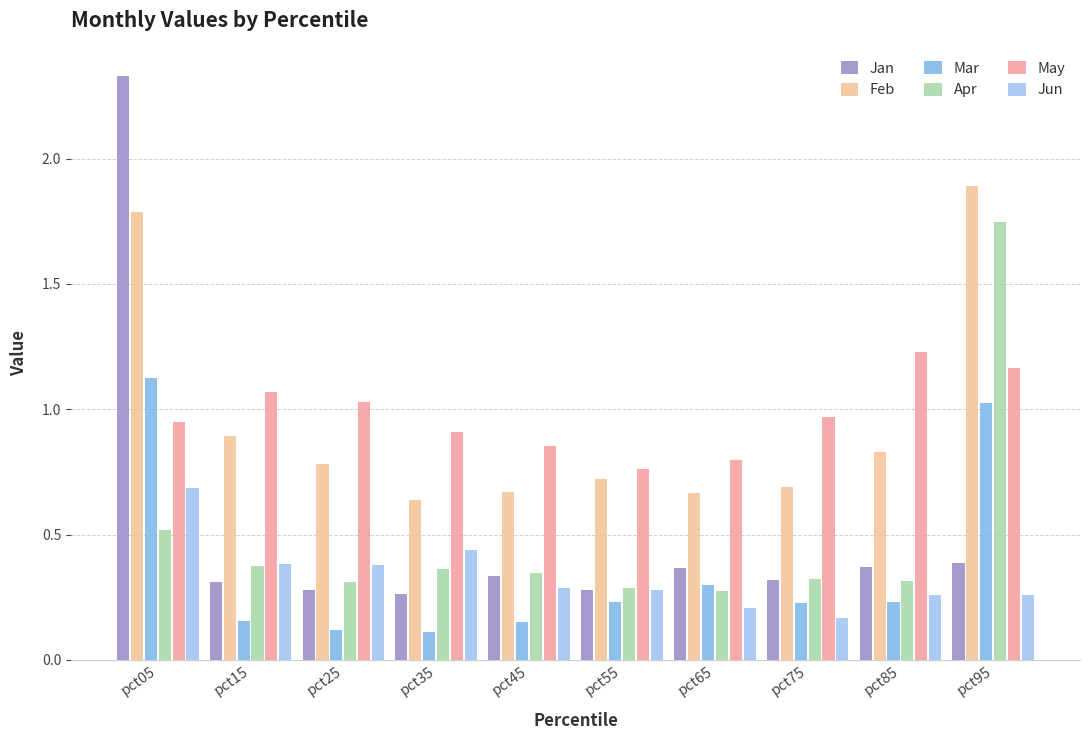

What is the difference between the maximum and minimum values in the Jun series?

0.5